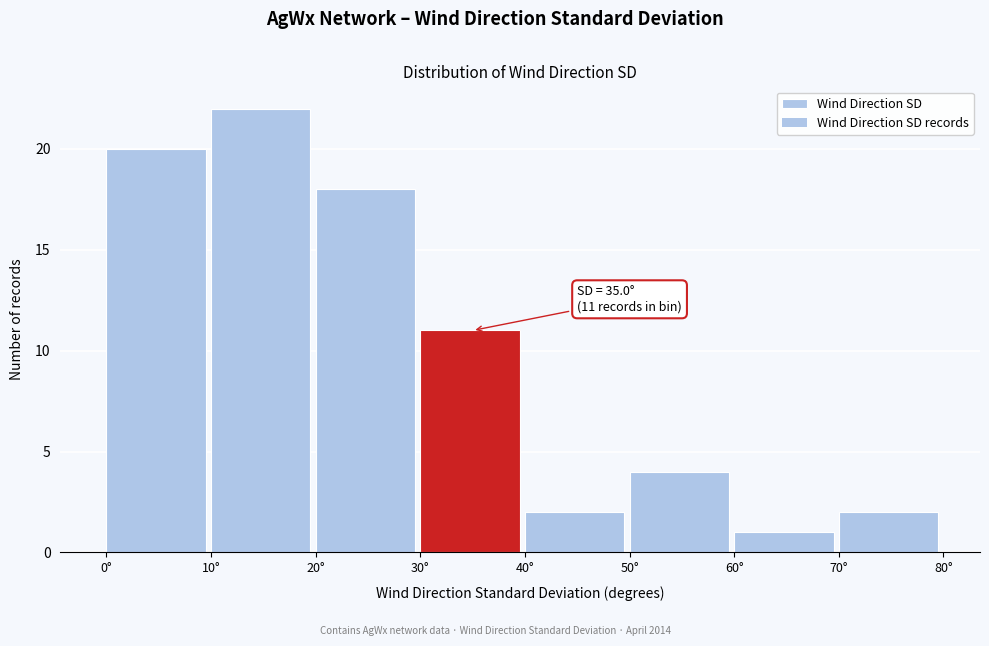

Which range on the x-axis has the tallest bar?

10 to 20